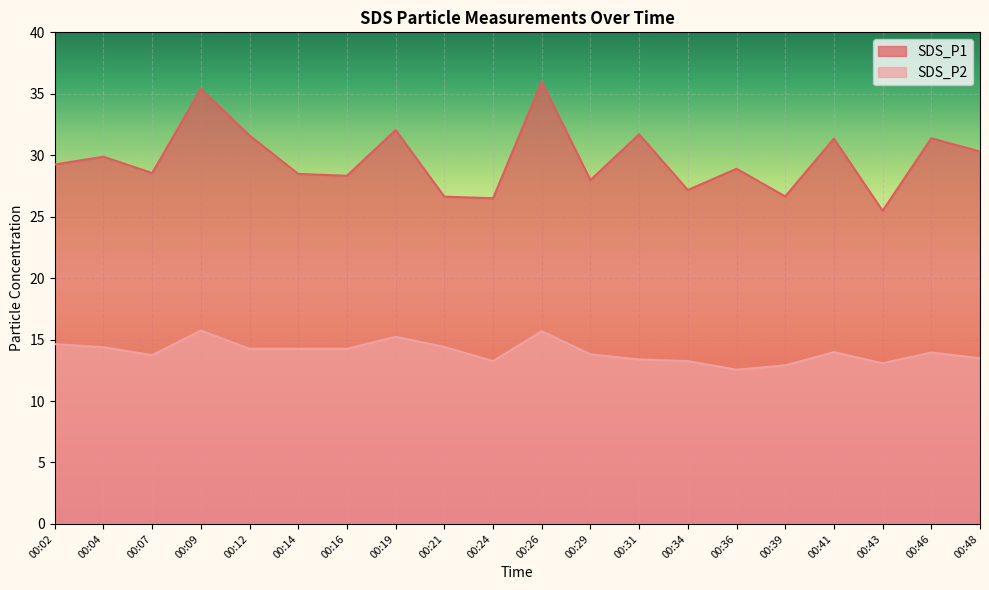

Where does the SDS_P2 series first go above 13?

00:02